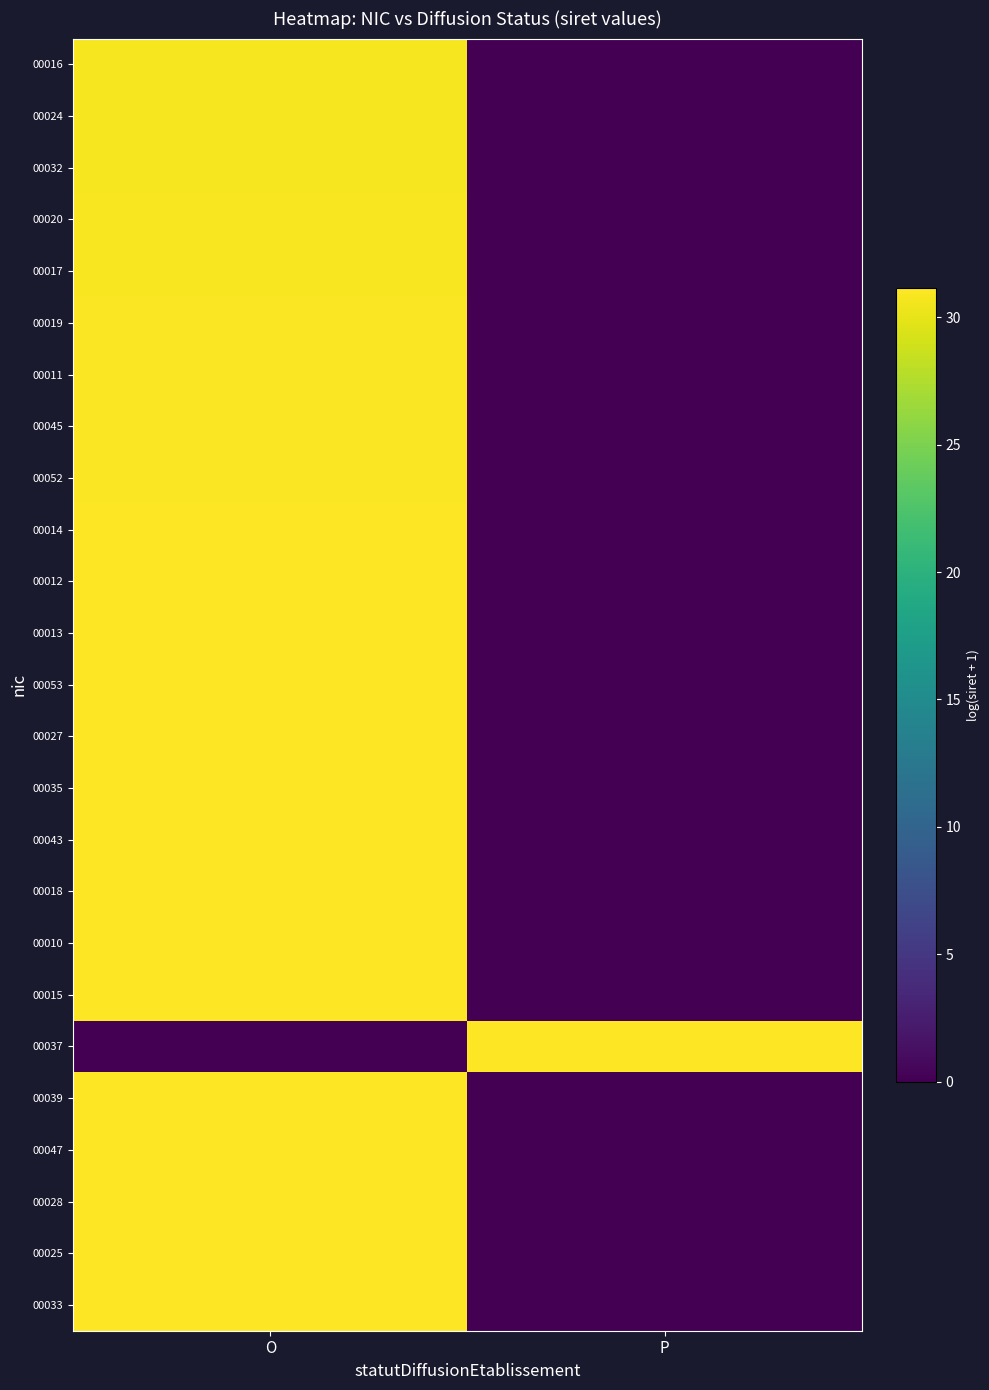

Which label corresponds to the largest value in the chart?

O